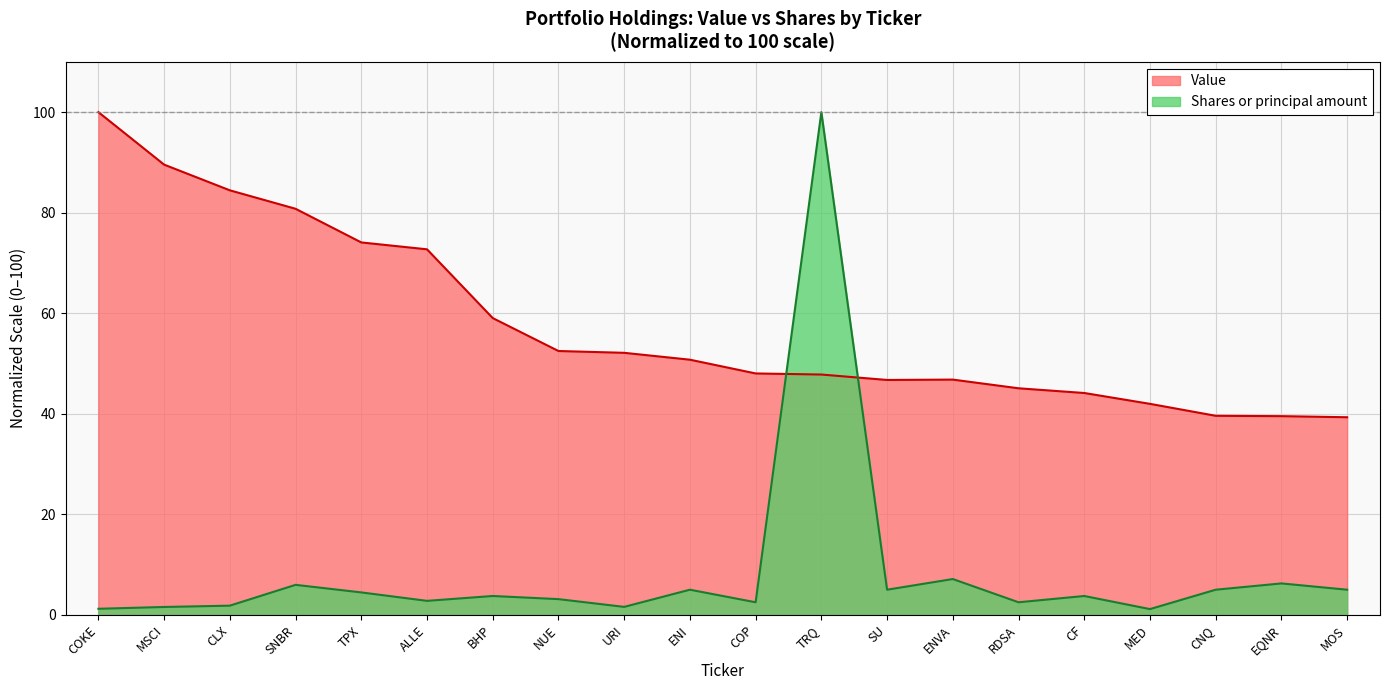

How many values in the Value series are below 50?

10